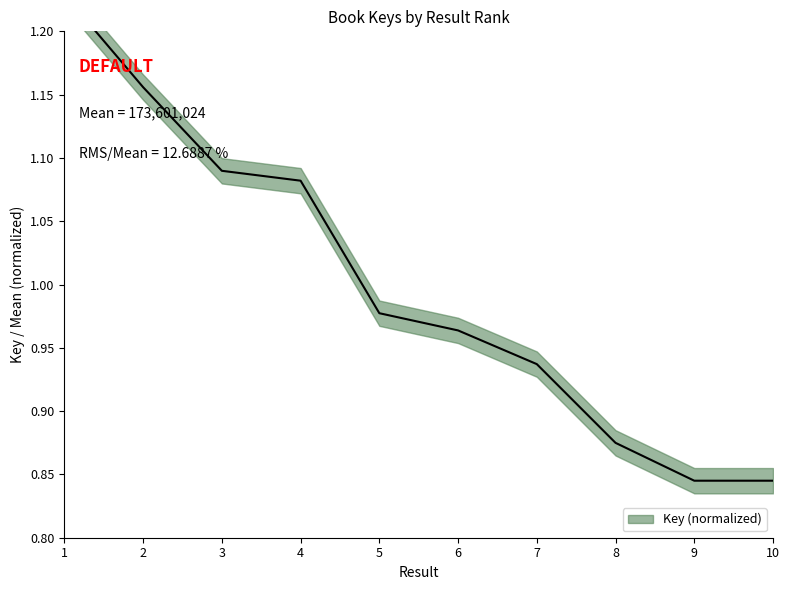

Is this an area chart (filled region under the line)?

No